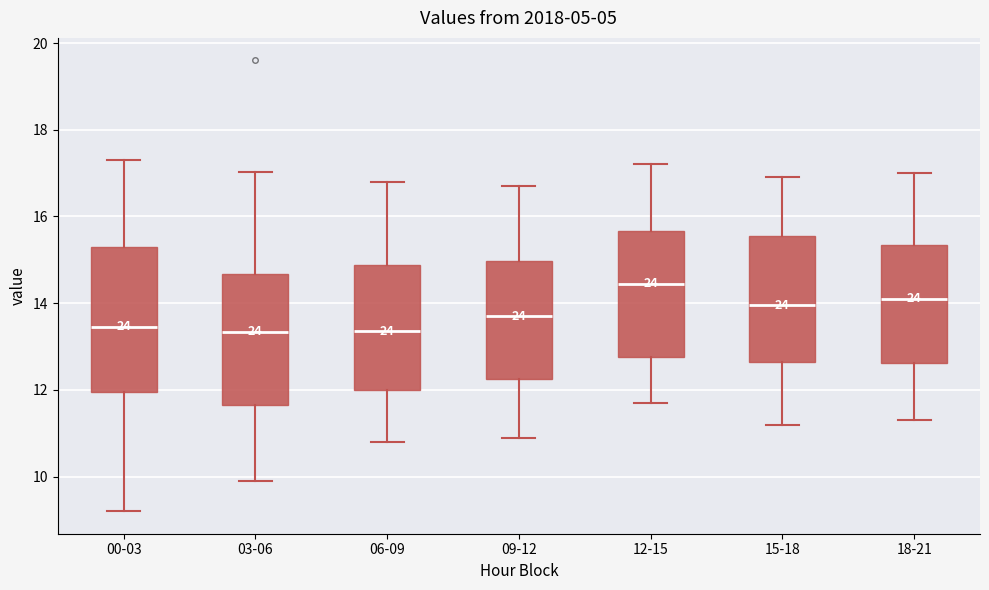

Reading left to right, read every box against the y-axis: the position of its median line, the range the box covers, and the ends of its whiskers. The values are not printed on the chart, so give them approximately, as read against the axis.

00-03: median 13.4, box 12.0 to 15.4, whiskers 9.2 to 17.4
03-06: median 13.4, box 11.6 to 14.6, whiskers 10.0 to 17.0
06-09: median 13.4, box 12.0 to 14.8, whiskers 10.8 to 16.8
09-12: median 13.8, box 12.2 to 15.0, whiskers 11.0 to 16.8
12-15: median 14.4, box 12.8 to 15.6, whiskers 11.8 to 17.2
15-18: median 14.0, box 12.6 to 15.6, whiskers 11.2 to 17.0
18-21: median 14.2, box 12.6 to 15.4, whiskers 11.4 to 17.0